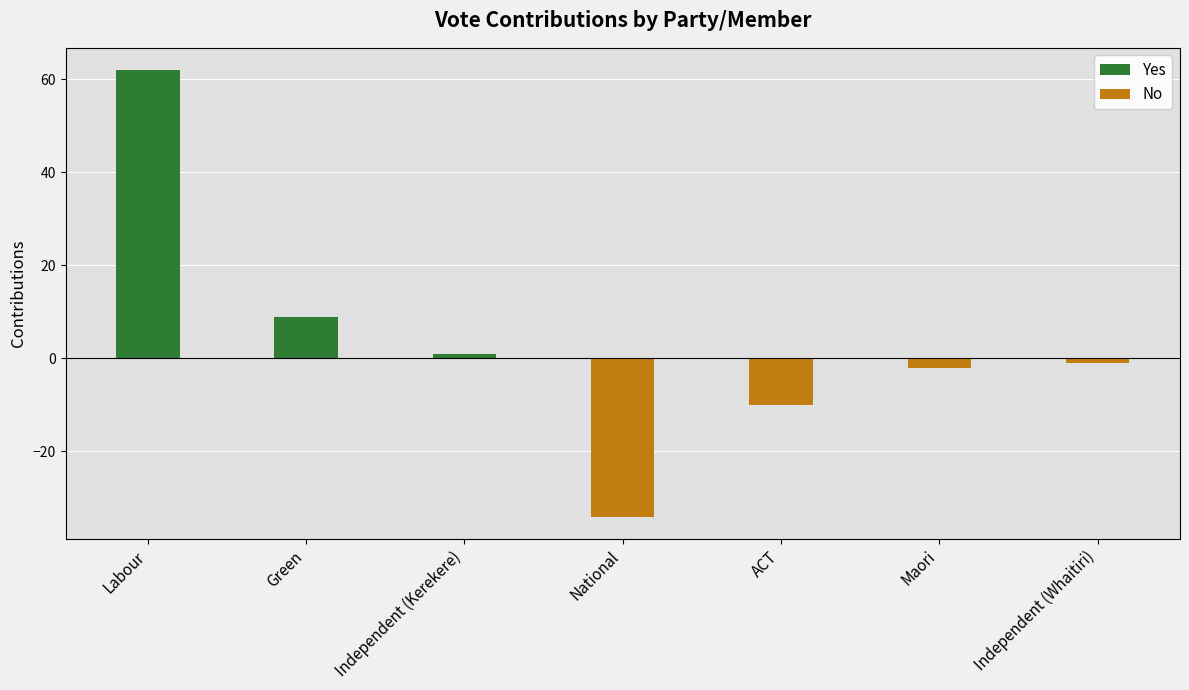

Which category has the lowest value across all series?

National